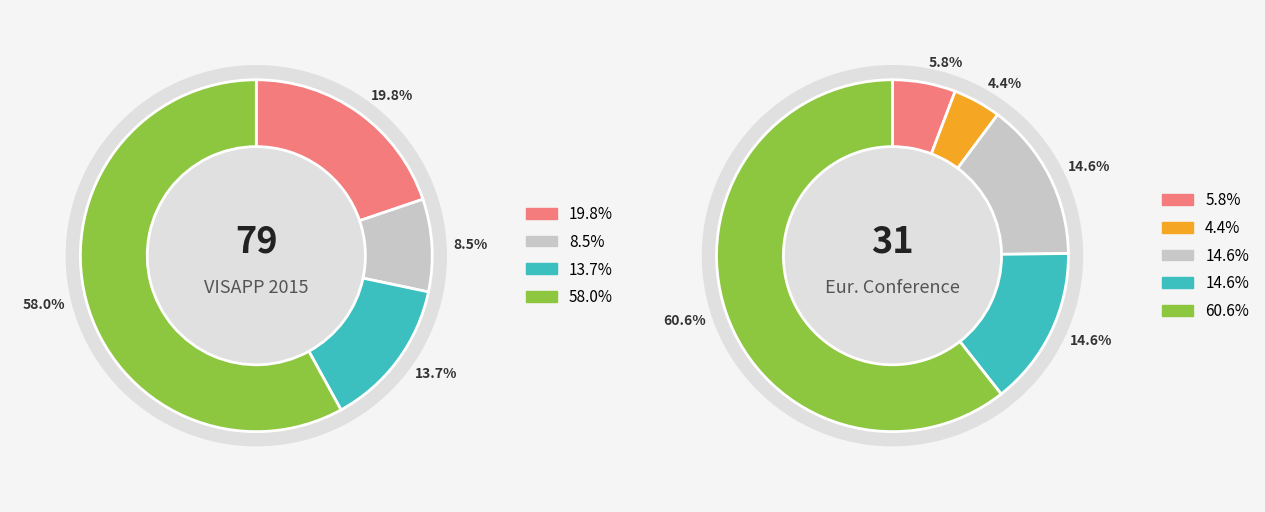

Is it true that VISAPP 2015 is 85% of the pie?

False